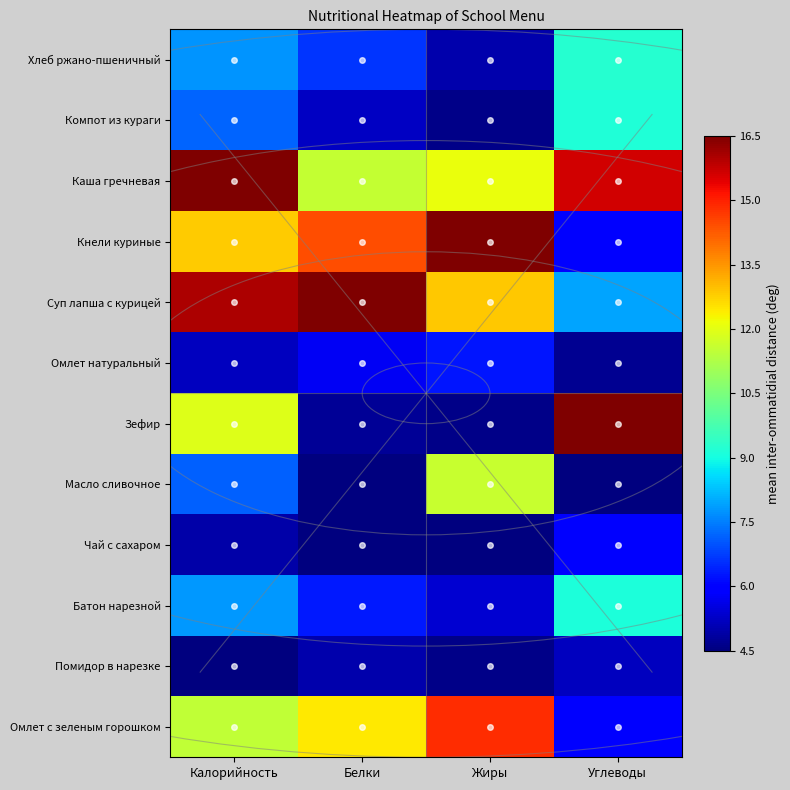

Reading left to right, transcribe all the data shown in this chart.

Омлет с зеленым горошком: Калорийность=11.5	Белки=12.4	Жиры=14.8	Углеводы=5.9
Помидор в нарезке: Калорийность=4.5	Белки=5.0	Жиры=4.6	Углеводы=5.2
Батон нарезной: Калорийность=7.8	Белки=6.3	Жиры=5.4	Углеводы=9.1
Чай с сахаром: Калорийность=4.9	Белки=4.5	Жиры=4.5	Углеводы=6.0
Масло сливочное: Калорийность=7.2	Белки=4.5	Жиры=11.6	Углеводы=4.5
Зефир: Калорийность=11.9	Белки=4.7	Жиры=4.6	Углеводы=16.5
Омлет натуральный: Калорийность=5.2	Белки=5.7	Жиры=6.3	Углеводы=4.7
Суп лапша с курицей: Калорийность=16.0	Белки=16.5	Жиры=12.9	Углеводы=8.0
Кнели куриные: Калорийность=12.8	Белки=14.4	Жиры=16.5	Углеводы=6.0
Каша гречневая: Калорийность=16.5	Белки=11.5	Жиры=12.1	Углеводы=15.6
Компот из кураги: Калорийность=7.2	Белки=5.2	Жиры=4.6	Углеводы=9.2
Хлеб ржано-пшеничный: Калорийность=7.8	Белки=6.7	Жиры=5.0	Углеводы=9.3